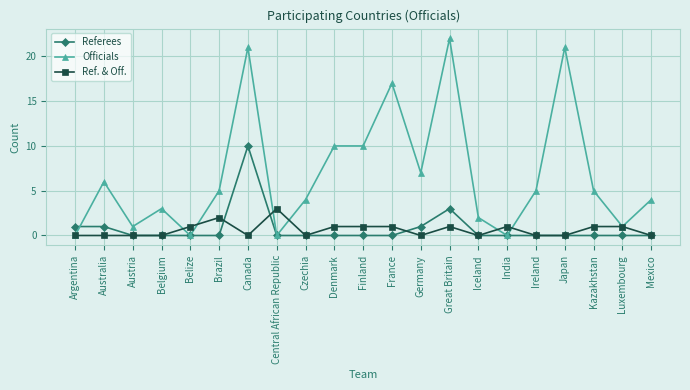

Is this an area chart (filled region under the line)?

No